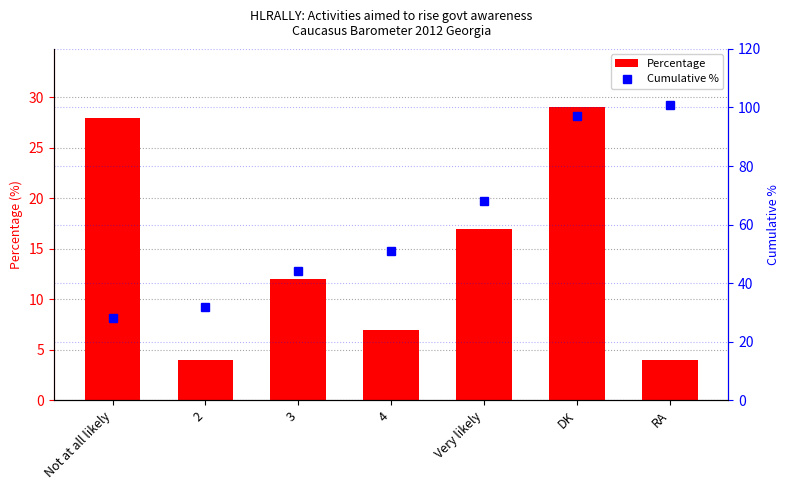

What position from the right is Very likely?

3